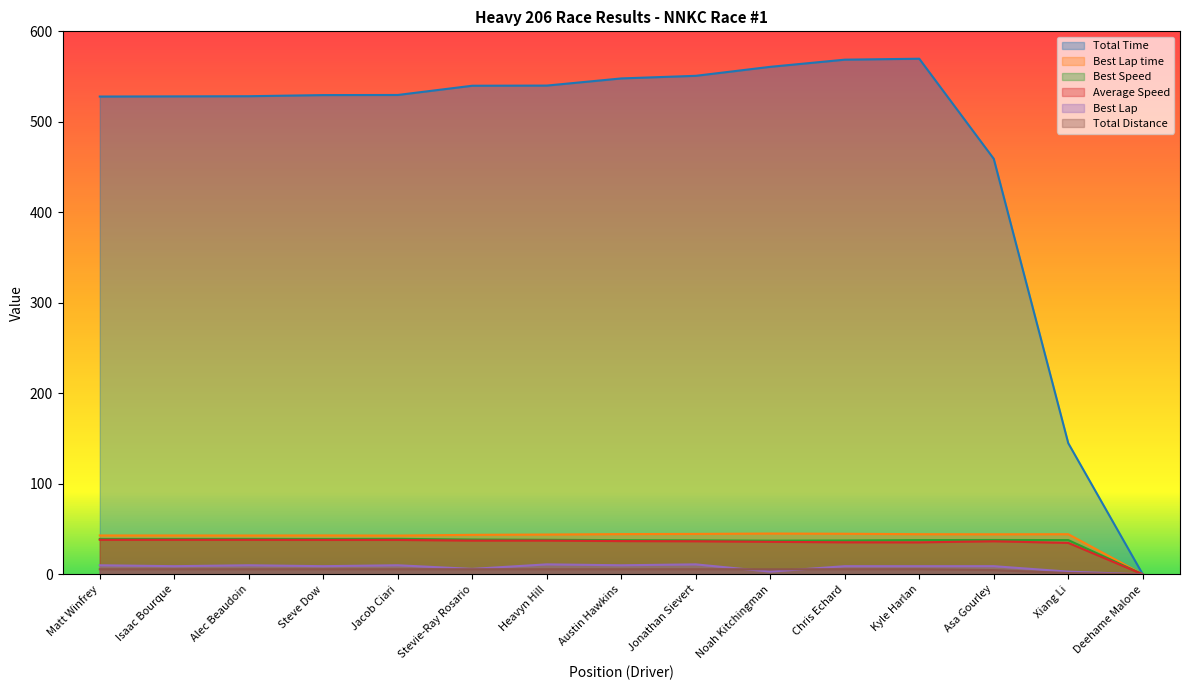

What is the total value across all series at Chris Echard?

700.9